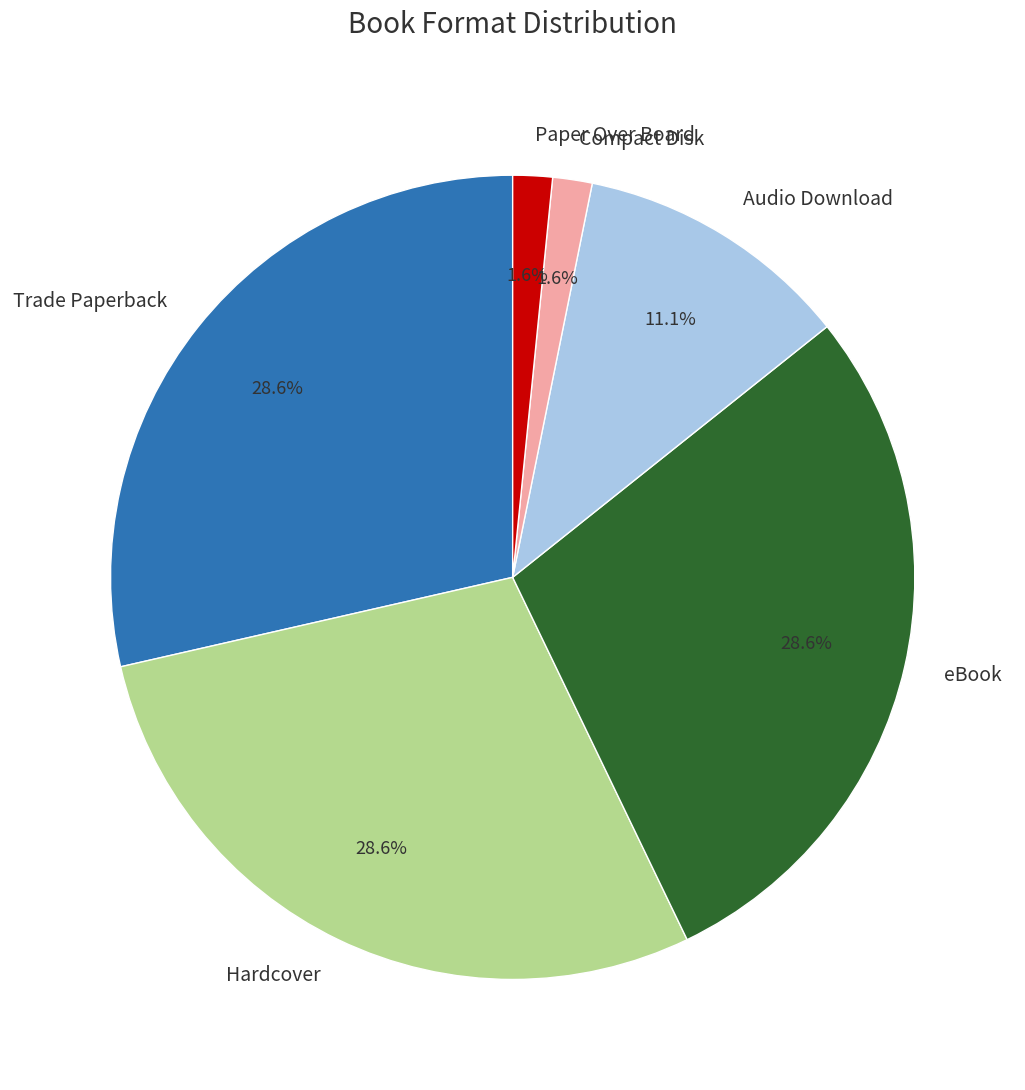

Does Audio Download account for over 50% of the chart?

No